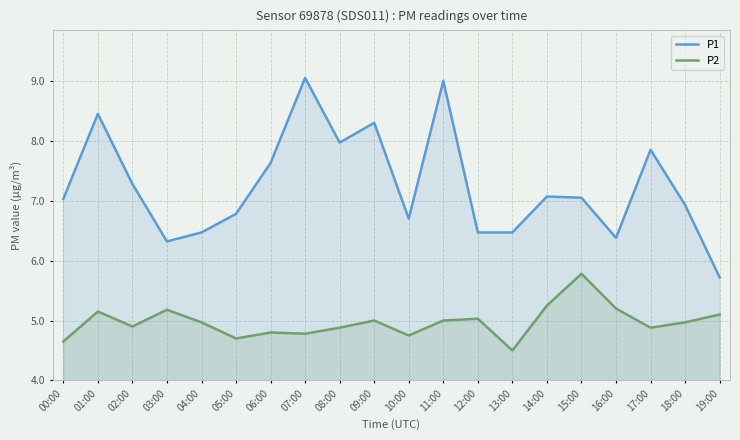

Rank the categories by P1 value from lowest to highest.

19:00, 03:00, 16:00, 04:00, 12:00, 13:00, 10:00, 05:00, 18:00, 00:00, 15:00, 14:00, 02:00, 06:00, 17:00, 08:00, 09:00, 01:00, 11:00, 07:00